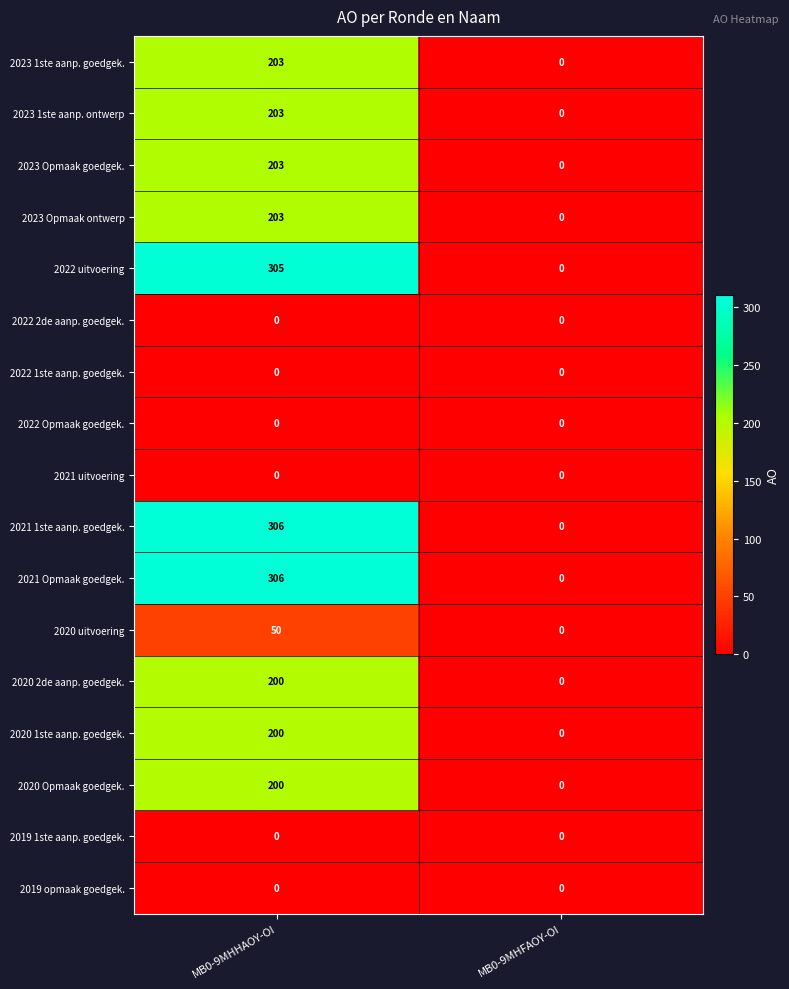

Is it true that 2021 1ste aanp. goedgek. equals 74 at MB0-9MHHAOY-OI?

False